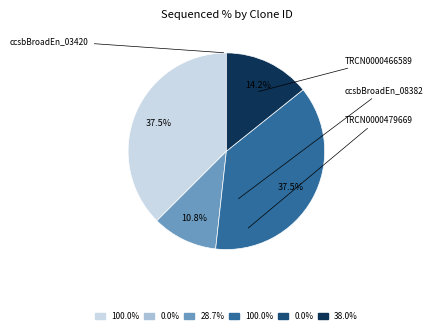

Does any single category account for the majority?

No